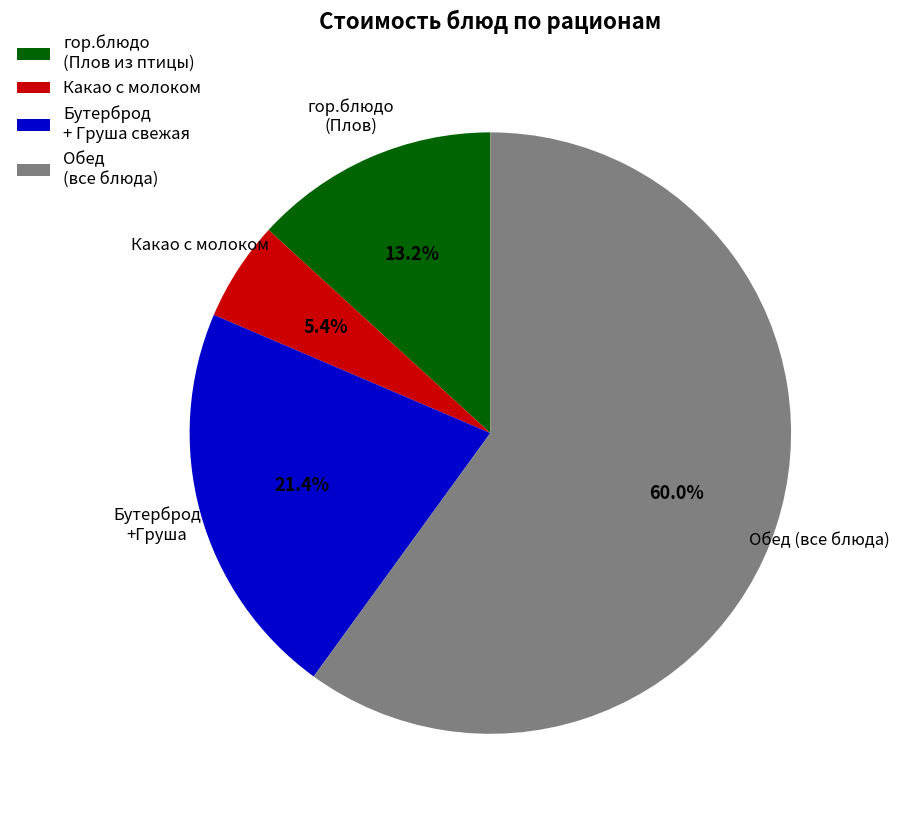

To the nearest percent, what is the difference between the largest and smallest slice percentages?

55%